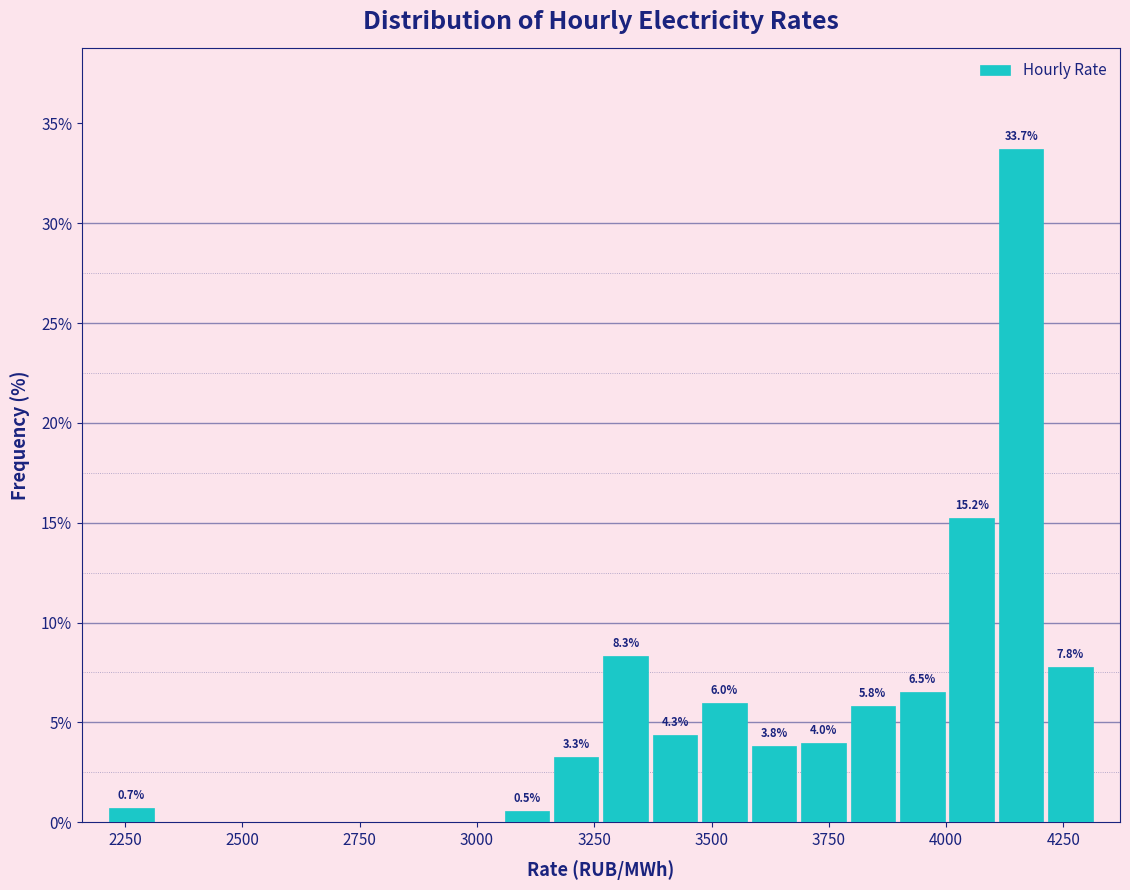

Around what value on the x-axis is the tallest bar? Give the approximate position of its centre, as read against the axis.

4150